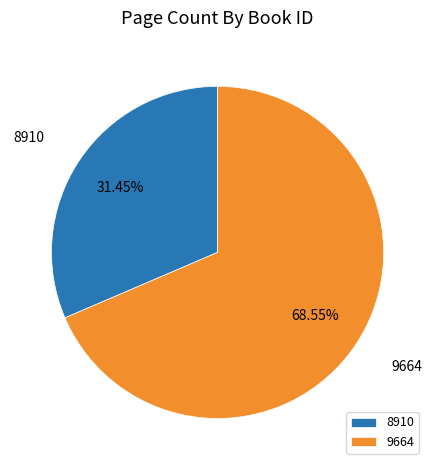

Does 9664 account for over 50% of the chart?

Yes